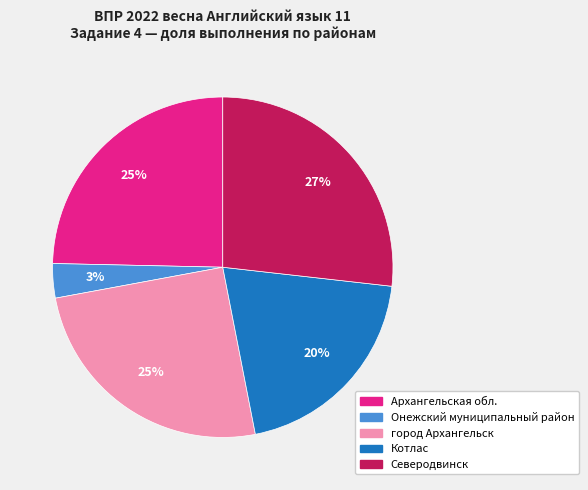

Which has a higher value, Северодвинск or Онежский муниципальный район?

Северодвинск